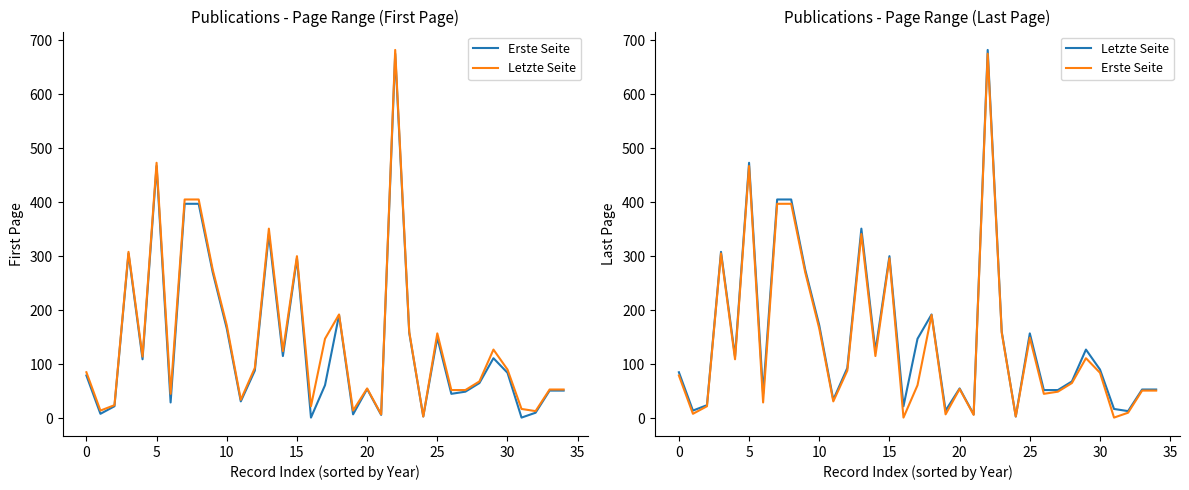

How many interior local valleys does the Erste Seite series have?

11